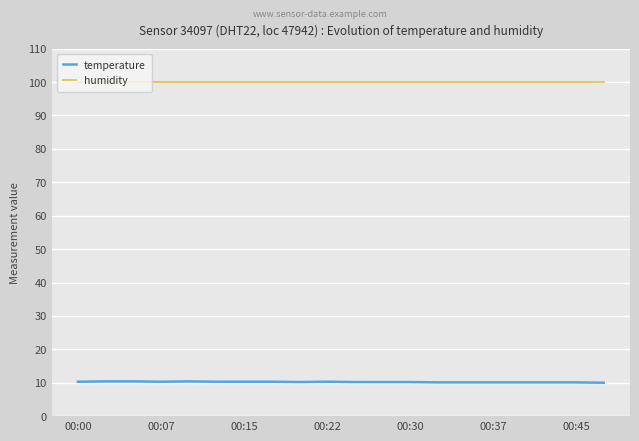

Rank the series by their average value, from lowest to highest.

temperature, humidity